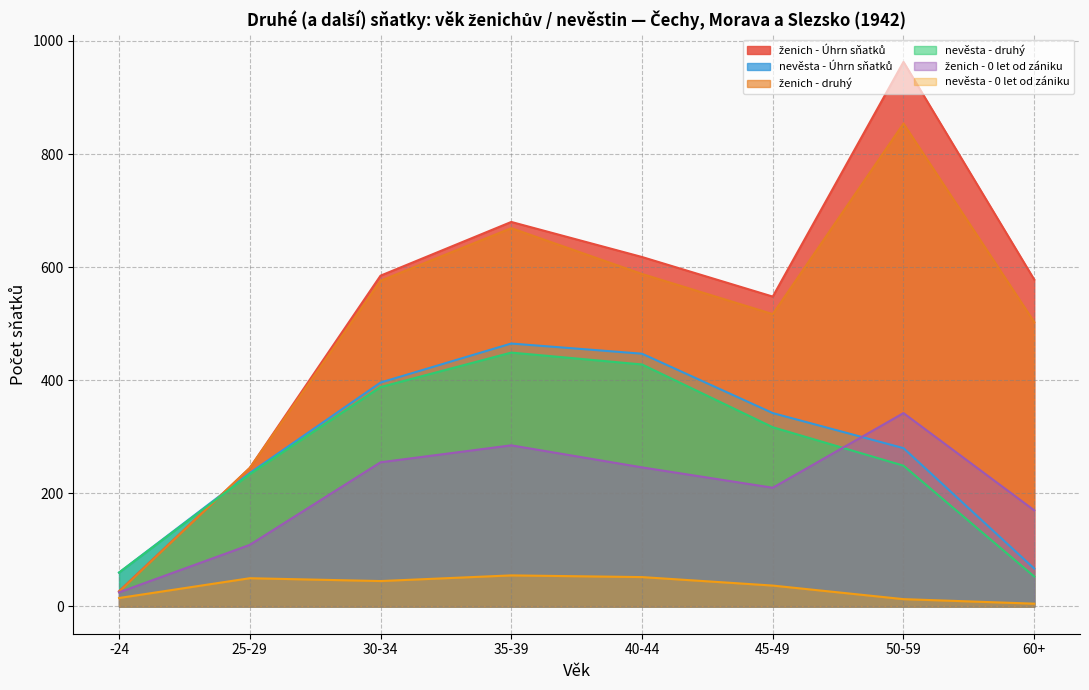

Is it true that nevěsta - Úhrn sňatků equals 396 at 30-34?

True